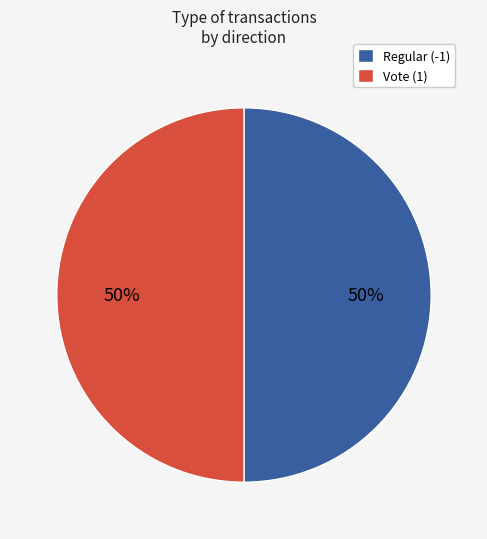

To the nearest percent, what is the combined percentage of Regular (-1) and Vote (1)?

100%